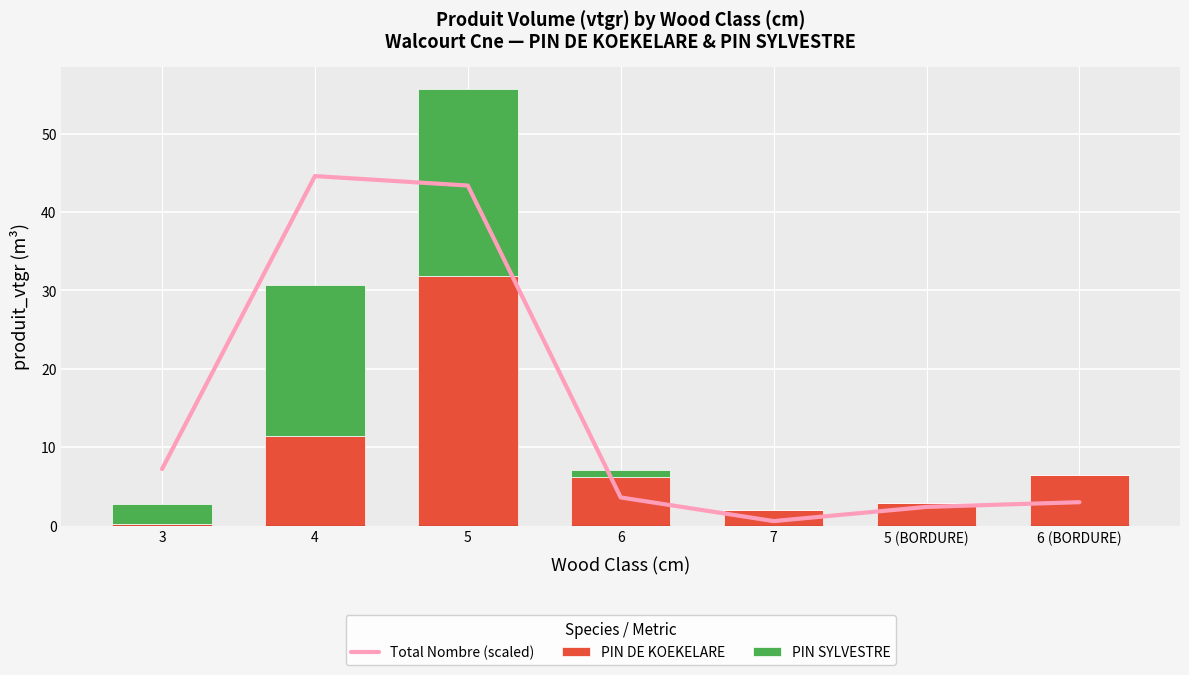

Reading left to right, what are all the values shown in this chart?

Total Nombre (scaled): 7.2	44.6	43.4	3.6	0.6	2.4	3.0
PIN DE KOEKELARE: 0.2	11.5	31.8	6.2	2.0	2.9	6.5
PIN SYLVESTRE: 2.6	19.2	23.9	0.9	0.0	0.0	0.0